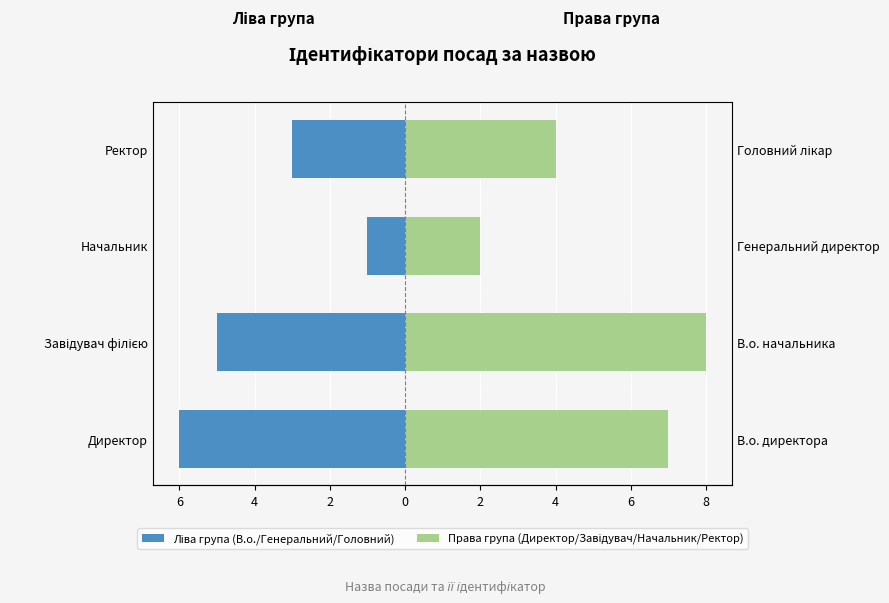

What is the minimum value shown in the chart?

-6